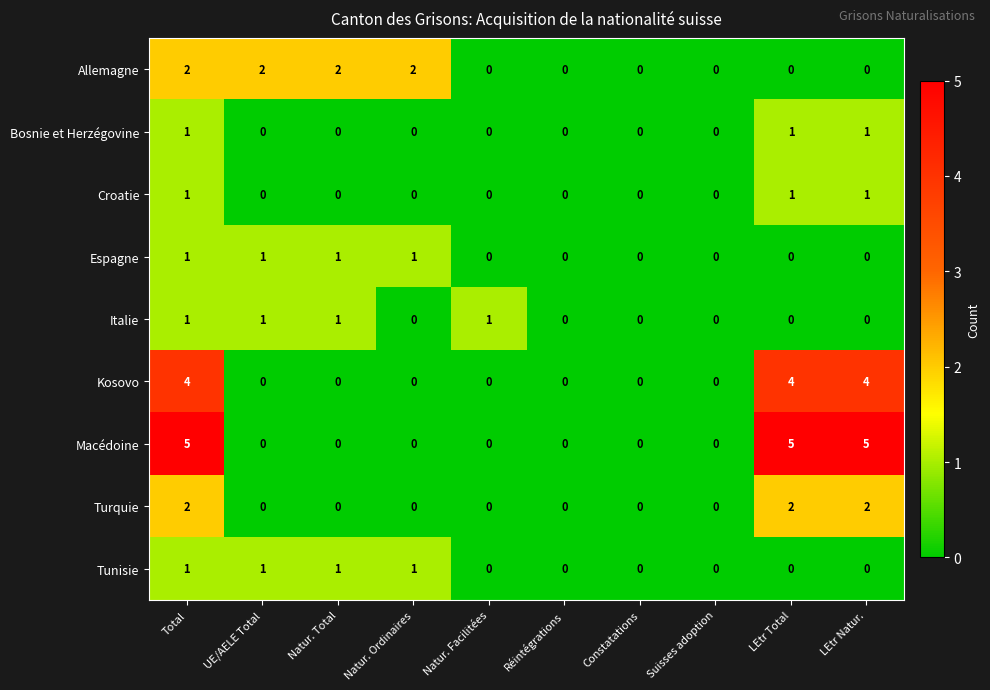

At which category is the sum across all series the highest?

Total